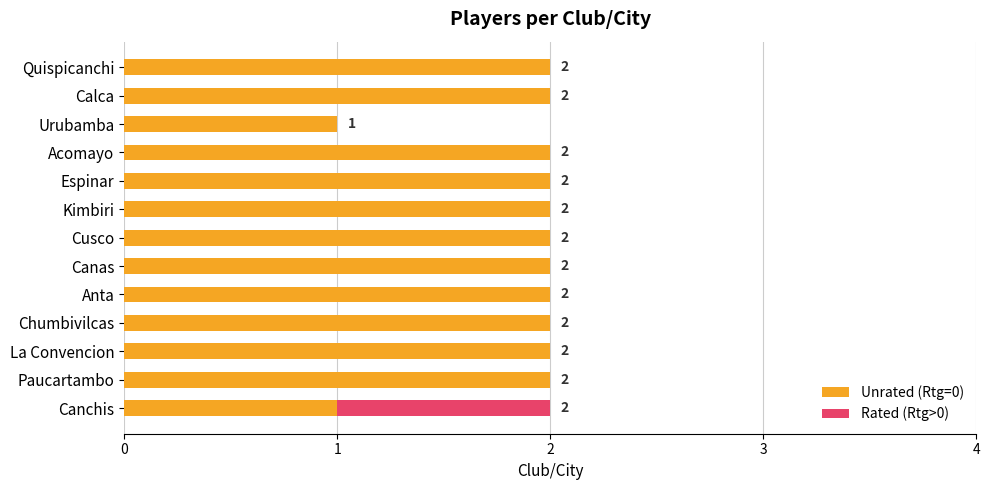

What are all the series names shown in the legend?

Unrated (Rtg=0), Rated (Rtg>0)